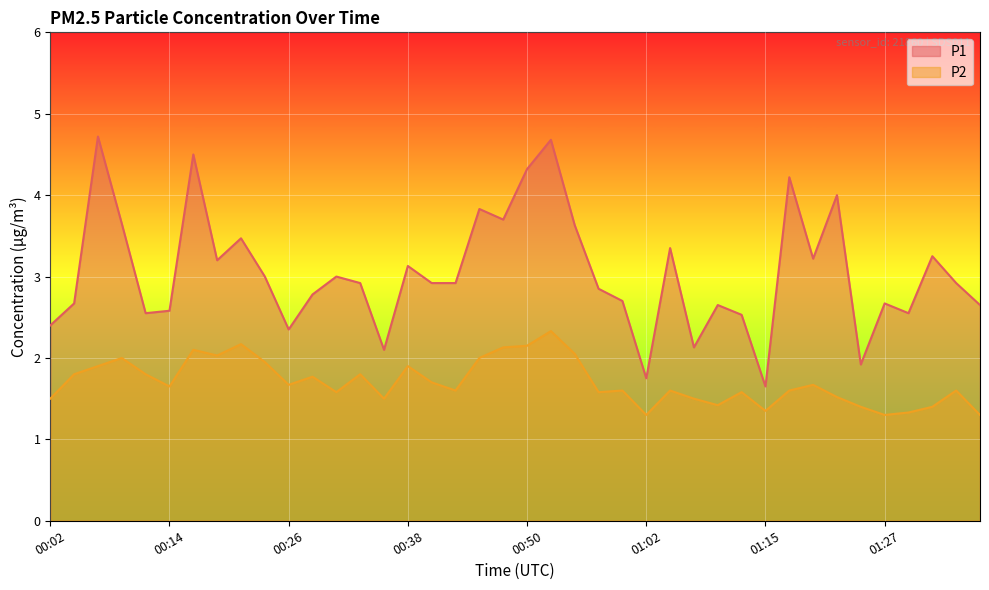

In P2, how many points are lower than both neighbors (excluding endpoints)?

11